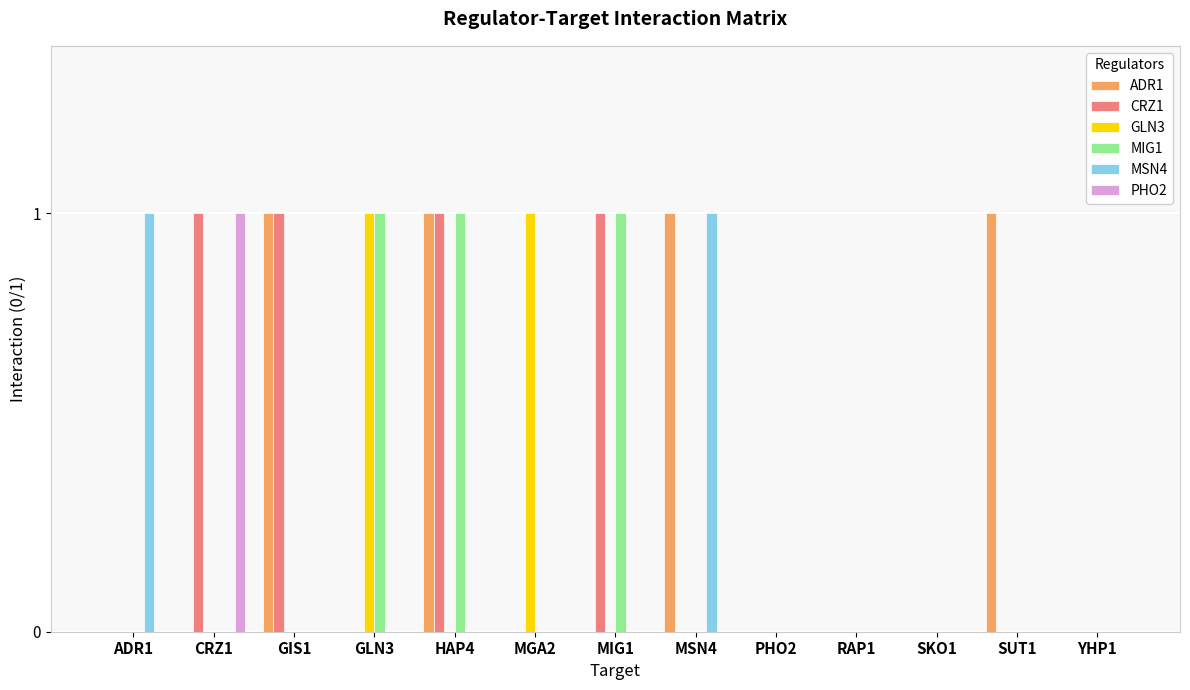

At which category is the sum across all series the highest?

HAP4